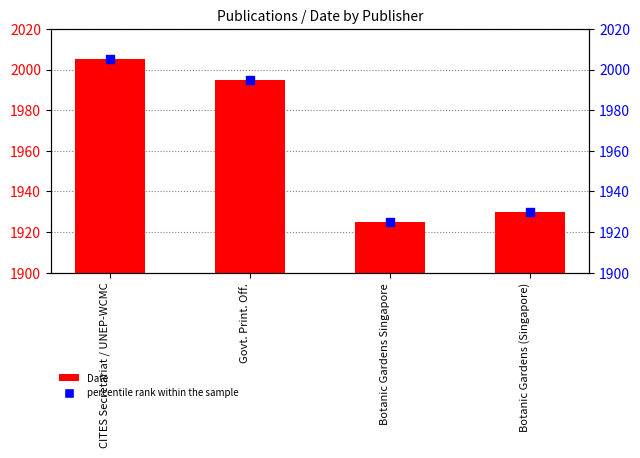

Is the value of Date at Govt. Print. Off. greater than the value of percentile rank within the sample at Botanic Gardens (Singapore)?

Yes